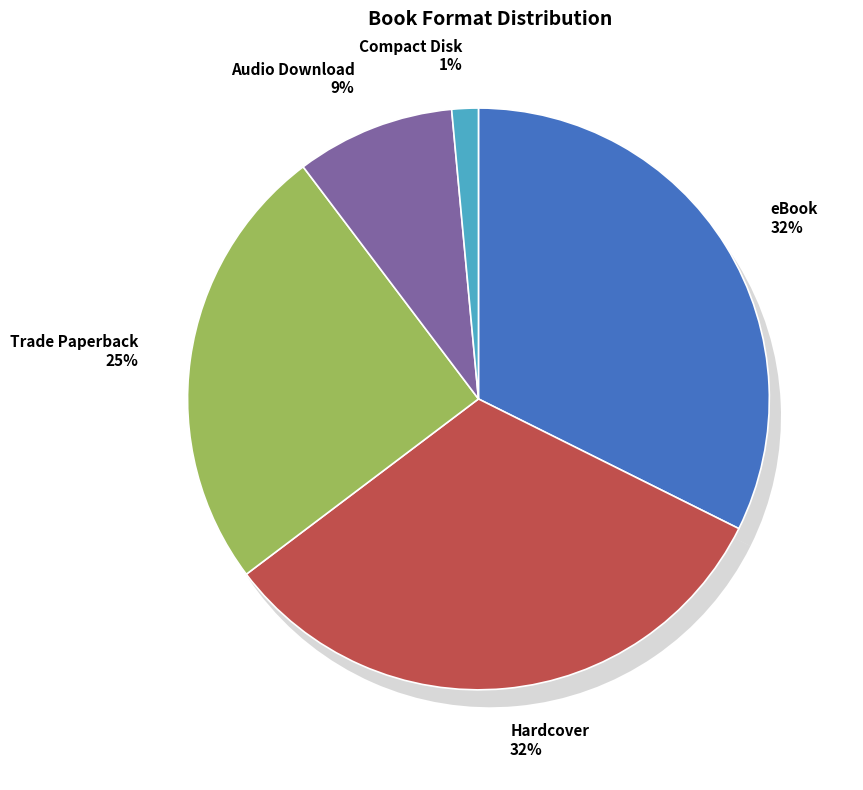

How many segments does this pie chart have?

5